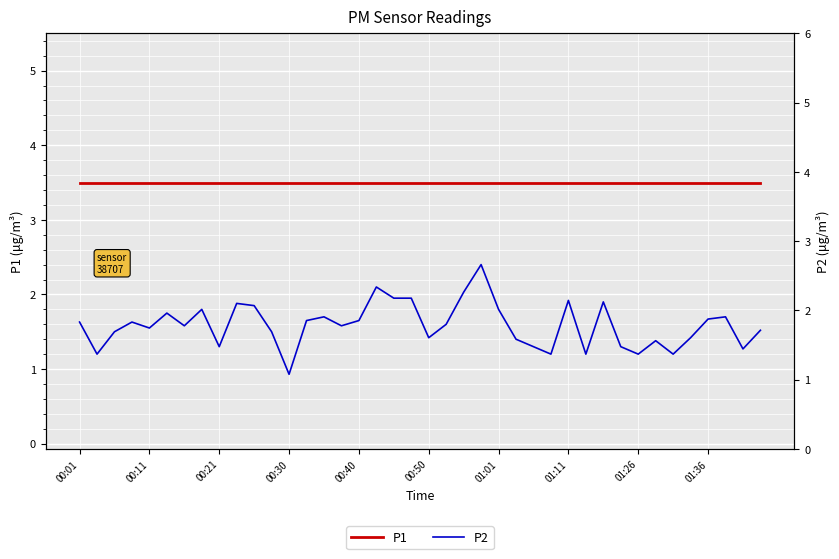

What are all the series names shown in the legend?

P1, P2